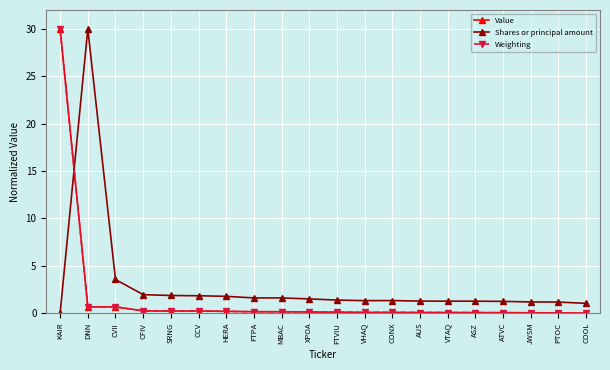

What is the maximum value shown in the chart?

30.0